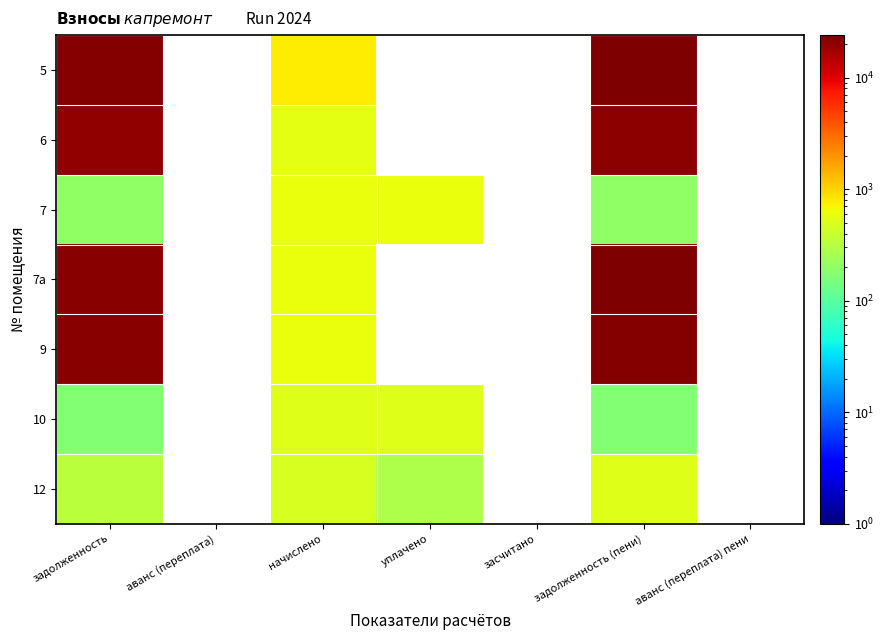

What is the minimum value for 12?

286.0